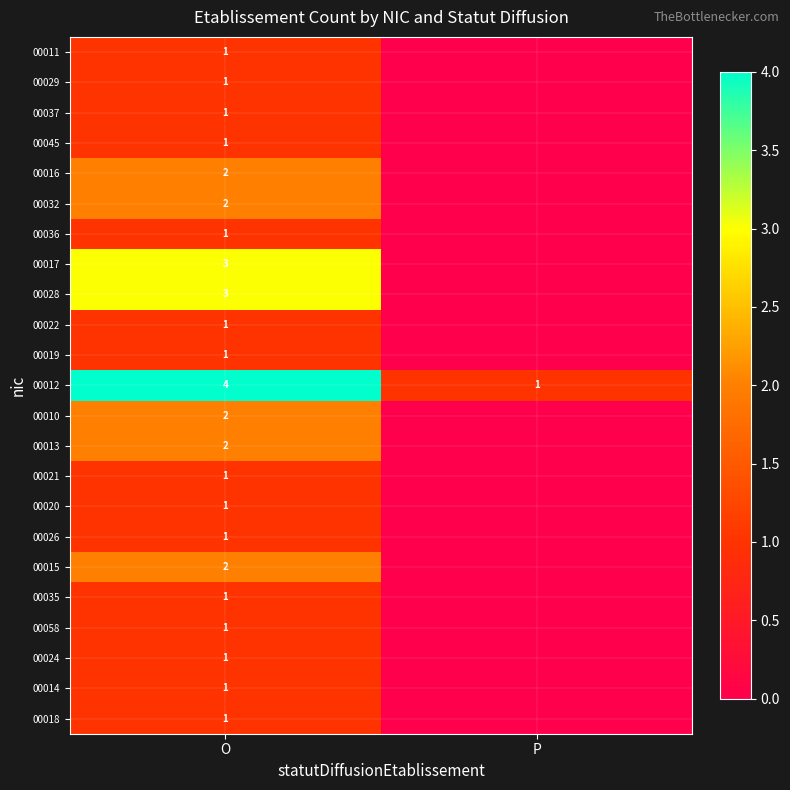

What is the total value across all series at O?

35